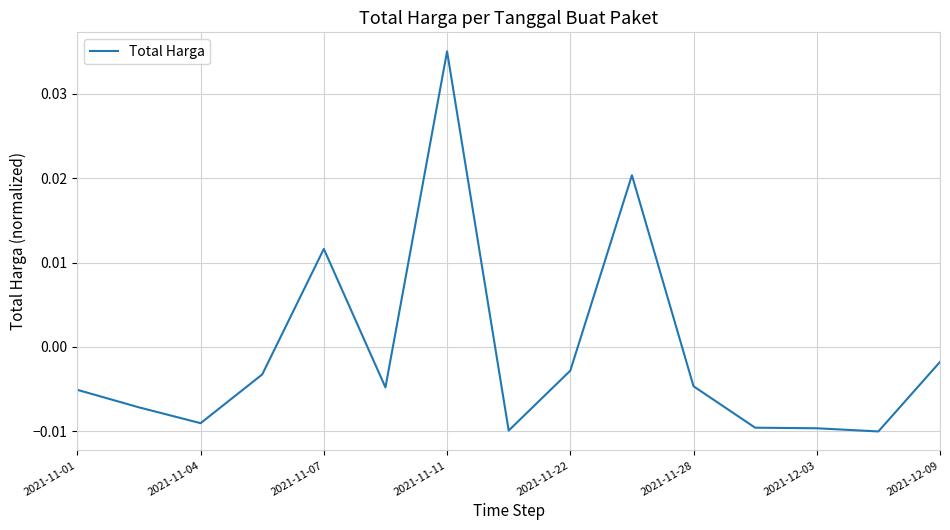

At which category does the data reach its first local valley?

2021-11-04